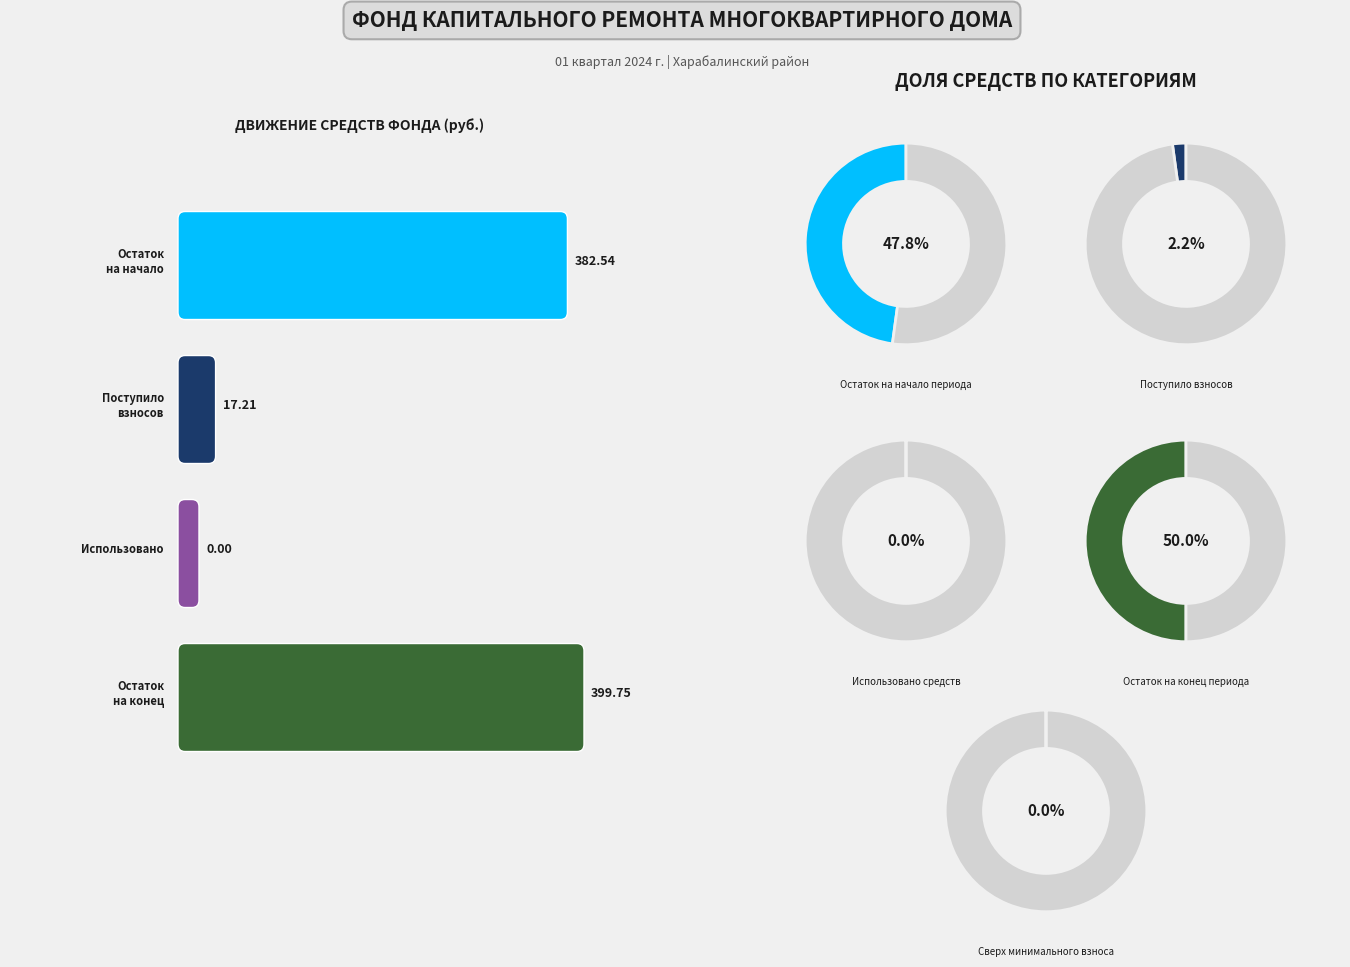

Count the number of slices in the pie.

4